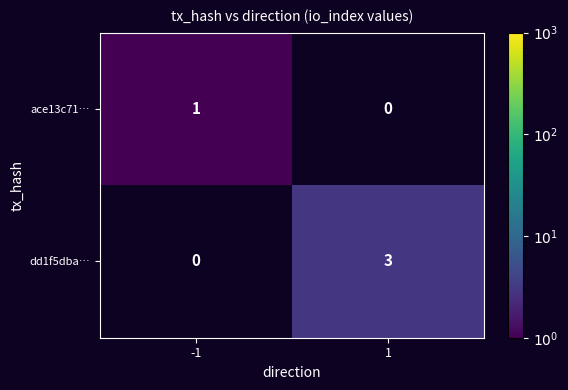

True or false: ace13c71… has a value of 1 at -1.

True